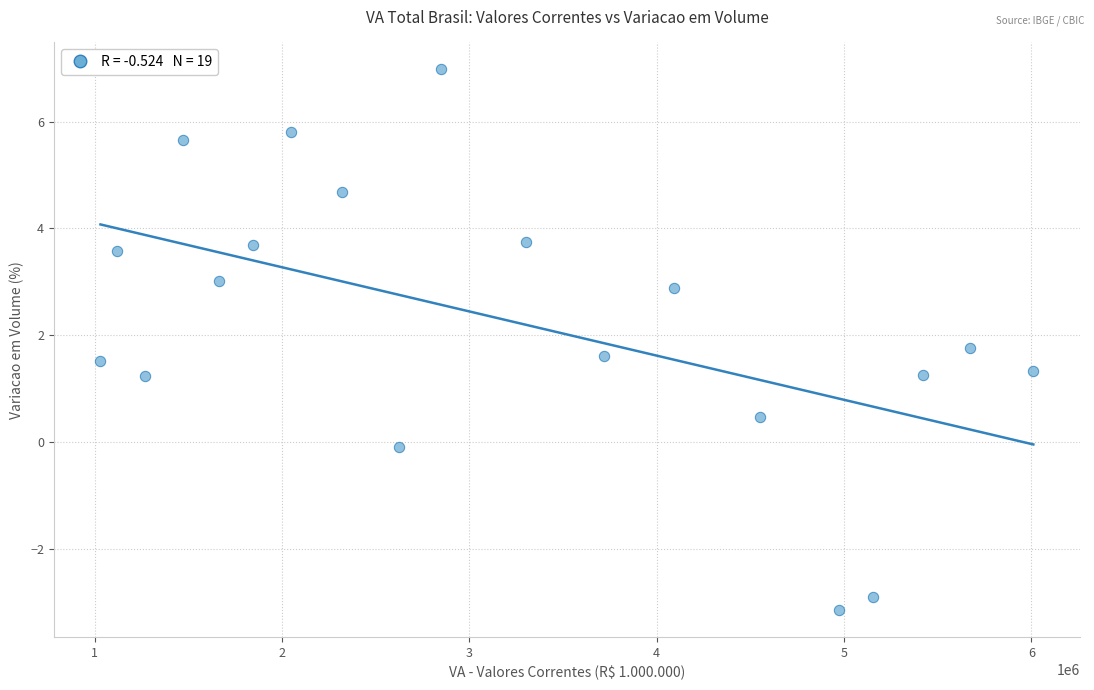

What is the range of X values (max minus min)?

4979823.6